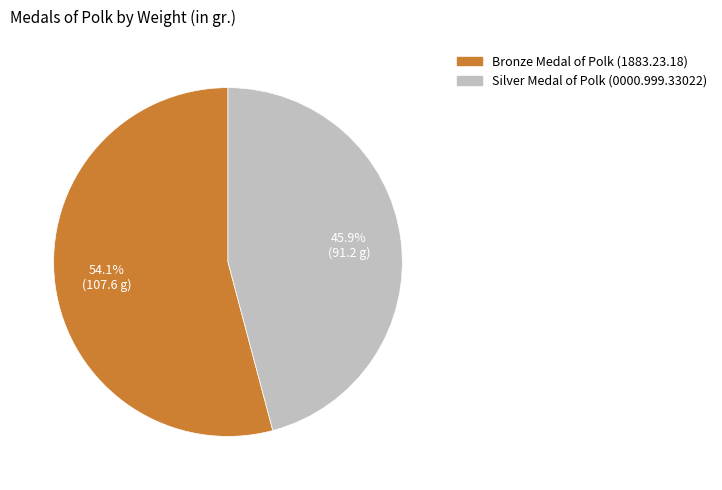

What is the ratio of the value at Silver Medal of Polk (0000.999.33022) to the value at Bronze Medal of Polk (1883.23.18)?

0.8